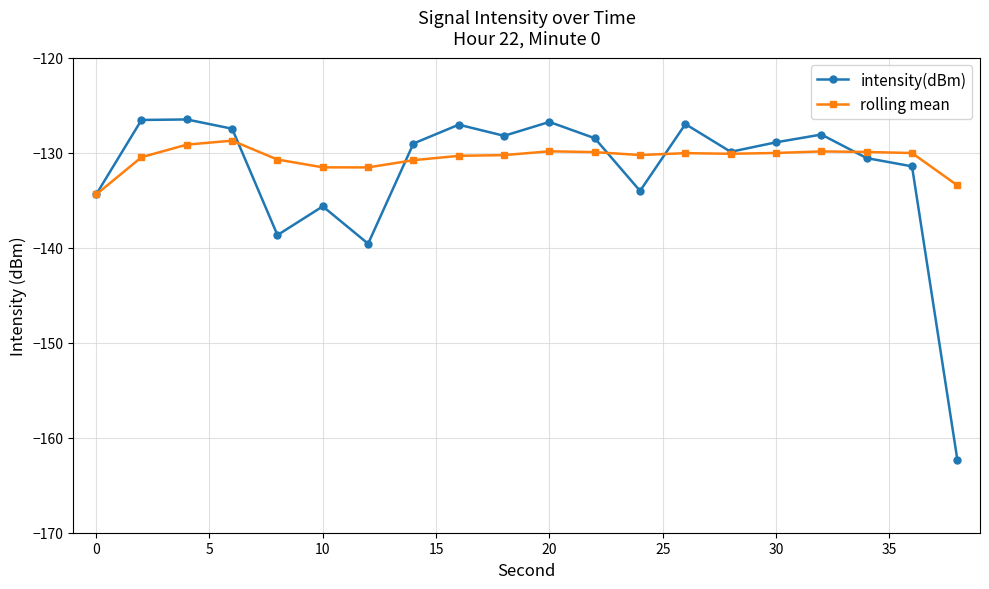

Which series has the widest spread of values?

intensity(dBm)